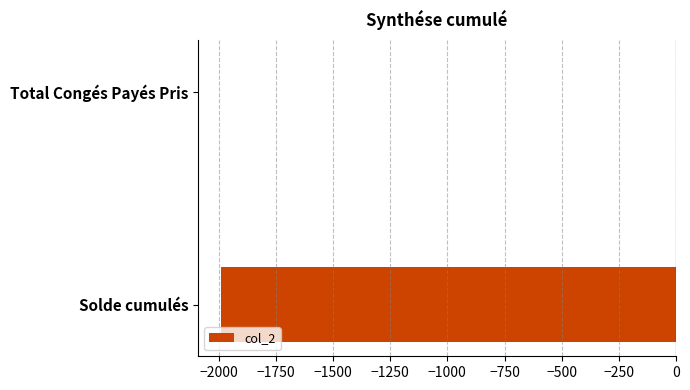

Reading bottom to top, extract all data points from this chart.

Solde cumulés=-1990	Total Congés Payés Pris=0